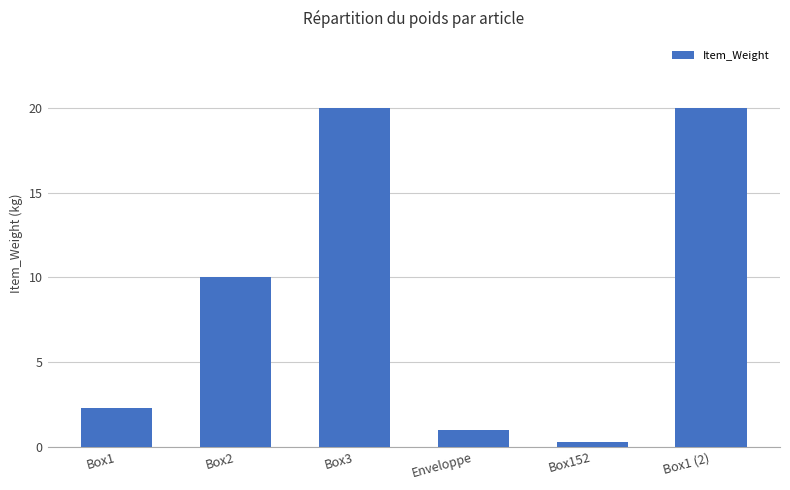

What is the value of the 6th bar from the left?

20.0